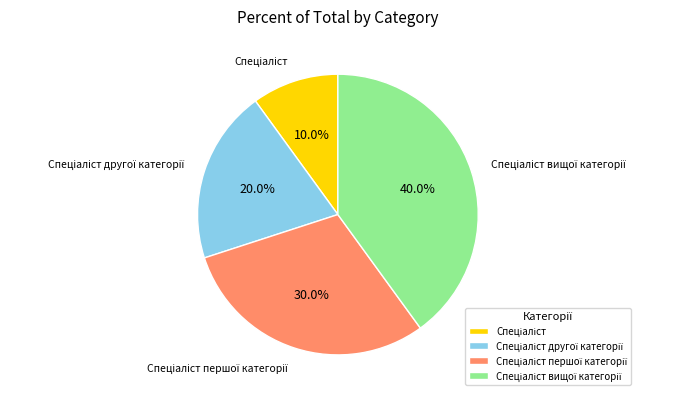

Is there any slice that represents more than half of the pie?

No